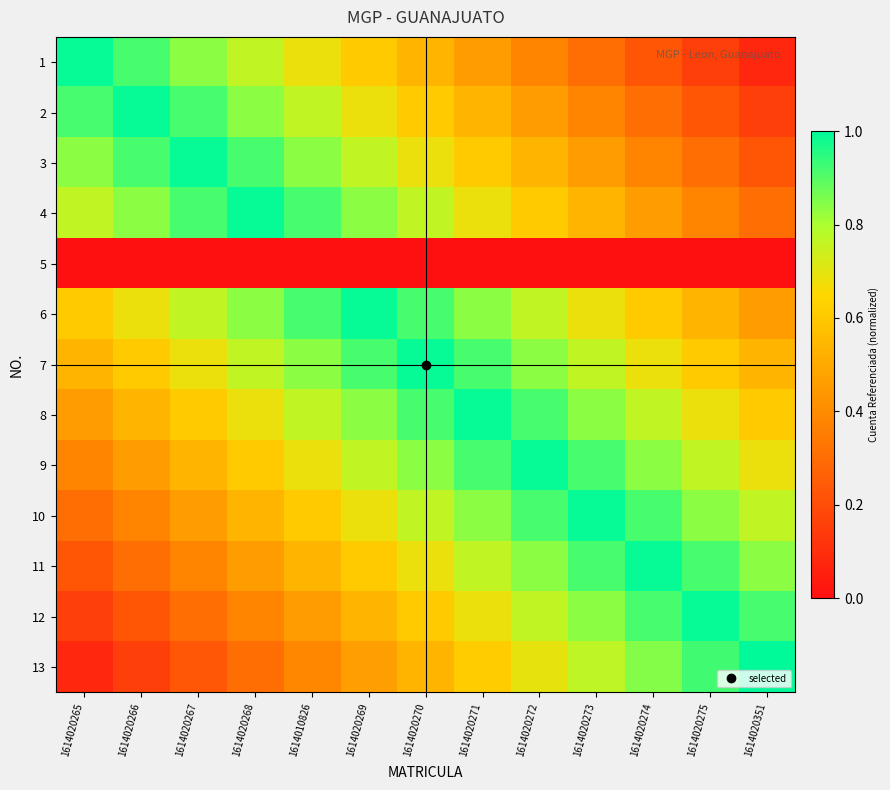

At how many categories does at least one series exceed 0?

13